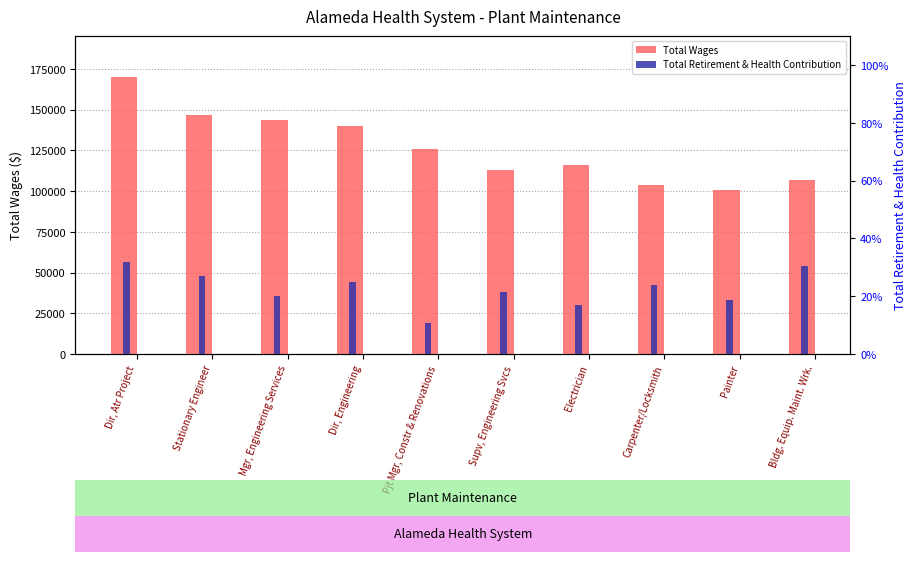

List the labels in order of Total Wages value, largest first.

Dir, Atr Project, Stationary Engineer, Mgr, Engineering Services, Dir, Engineering, Pjt Mgr, Constr & Renovations, Electrician, Supv, Engineering Svcs, Bldg. Equip. Maint. Wrk., Carpenter/Locksmith, Painter